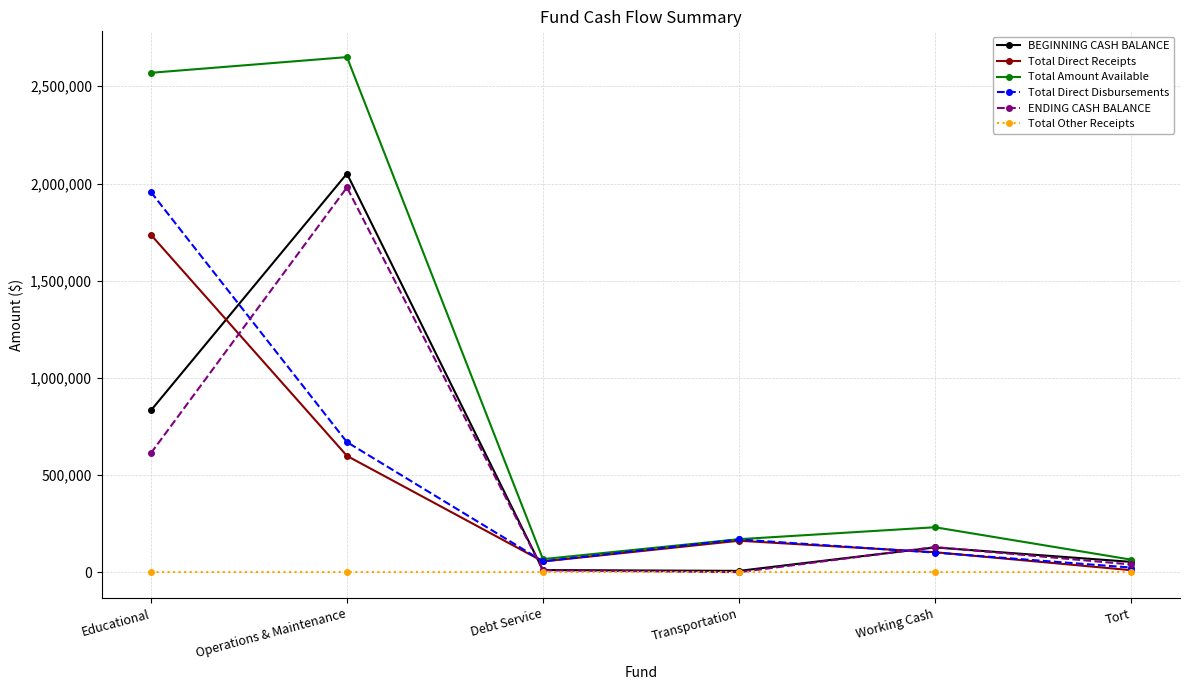

True or false: Total Direct Disbursements has more than 2 points higher than both neighbors.

False